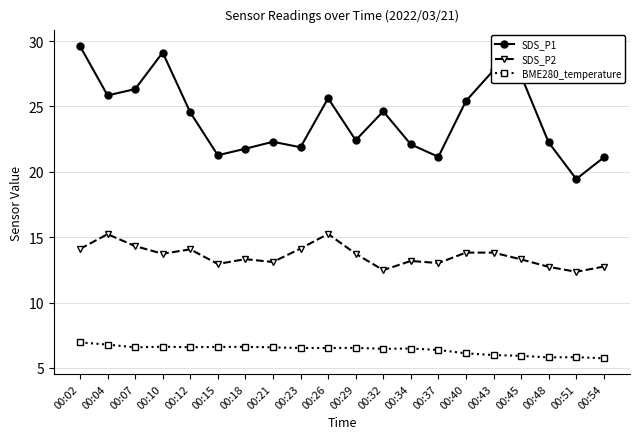

Which label corresponds to the largest value in the chart?

00:02